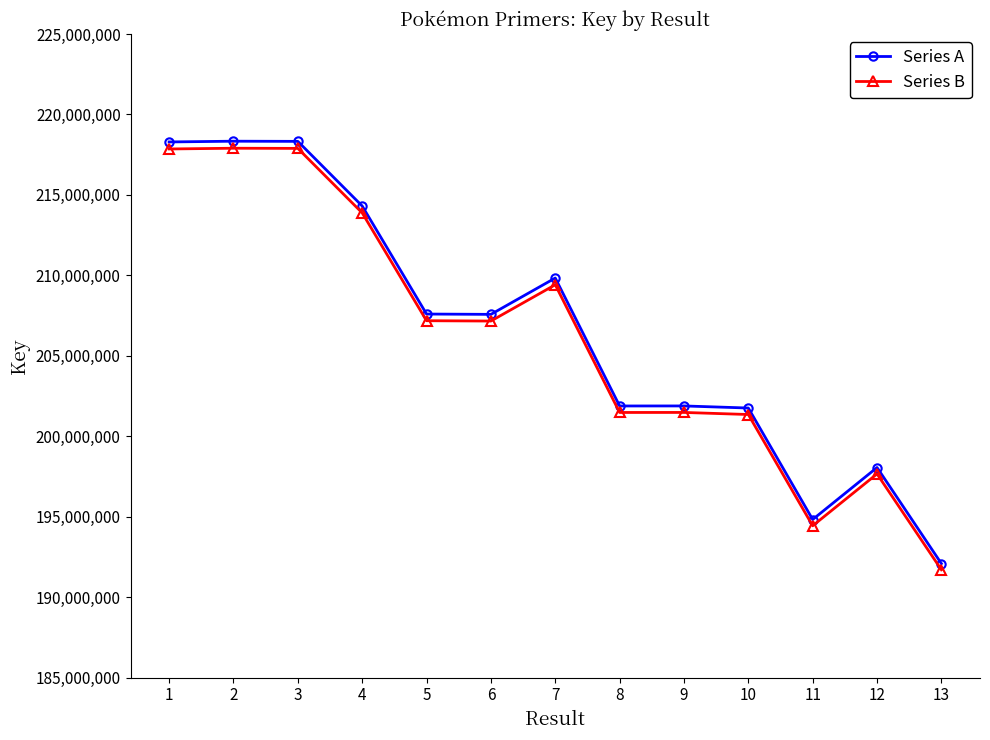

Rank the series by their maximum value, from lowest to highest.

Series B, Series A